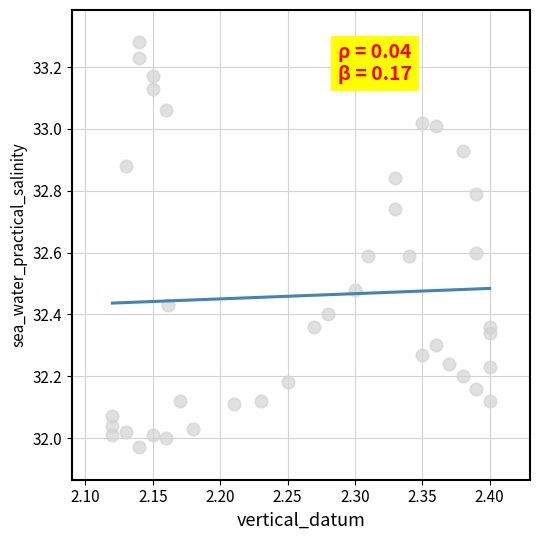

What is the range of X values (max minus min)?

0.3